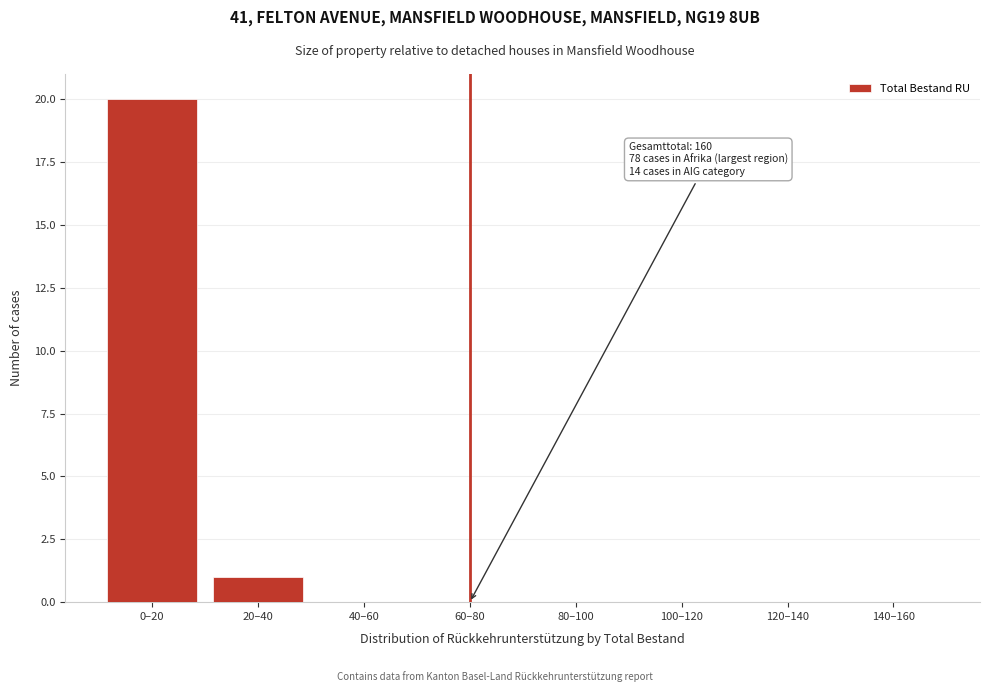

Reading right to left, what are all the values shown in this chart?

140–160=0	120–140=0	100–120=0	80–100=0	60–80=0	40–60=0	20–40=1	0–20=20